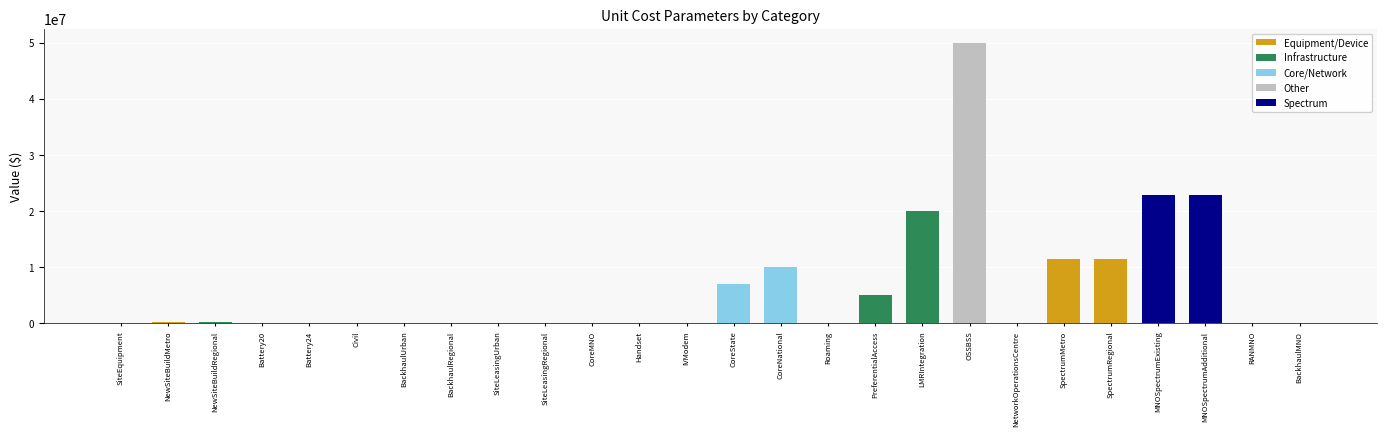

What is the greatest value displayed?

50000000